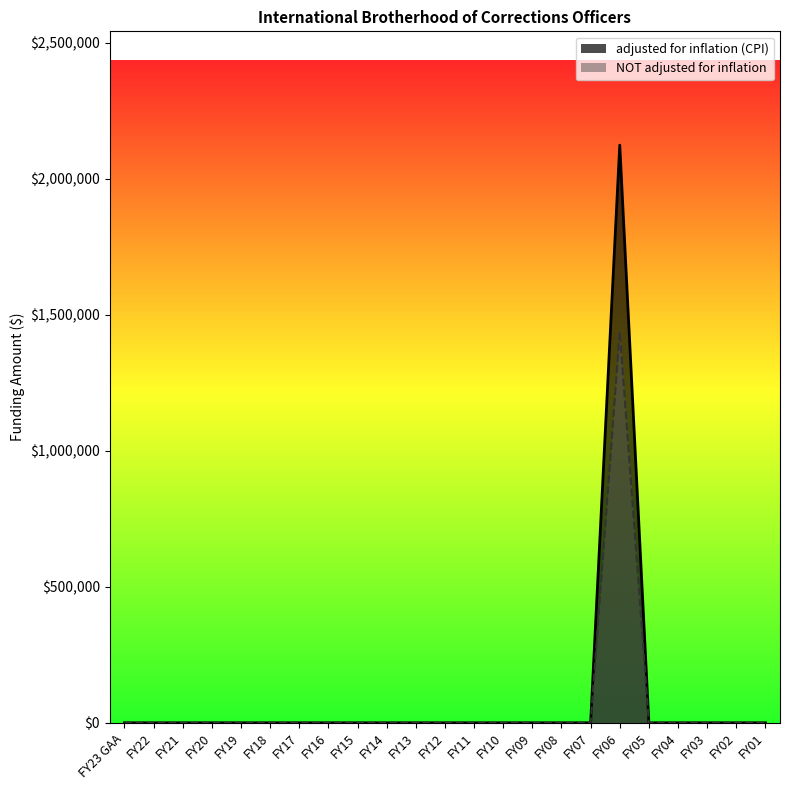

Rank the series at FY23 GAA from highest to lowest value.

adjusted for inflation (CPI), NOT adjusted for inflation